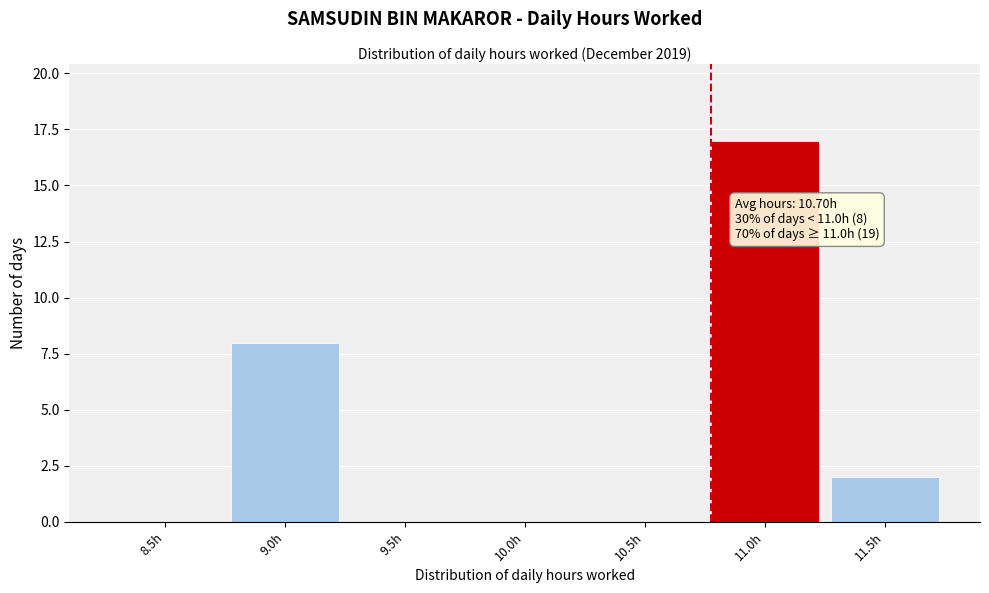

Reading left to right, what are all the values shown in this chart?

8.5h=0	9.0h=8	9.5h=0	10.0h=0	10.5h=0	11.0h=17	11.5h=2